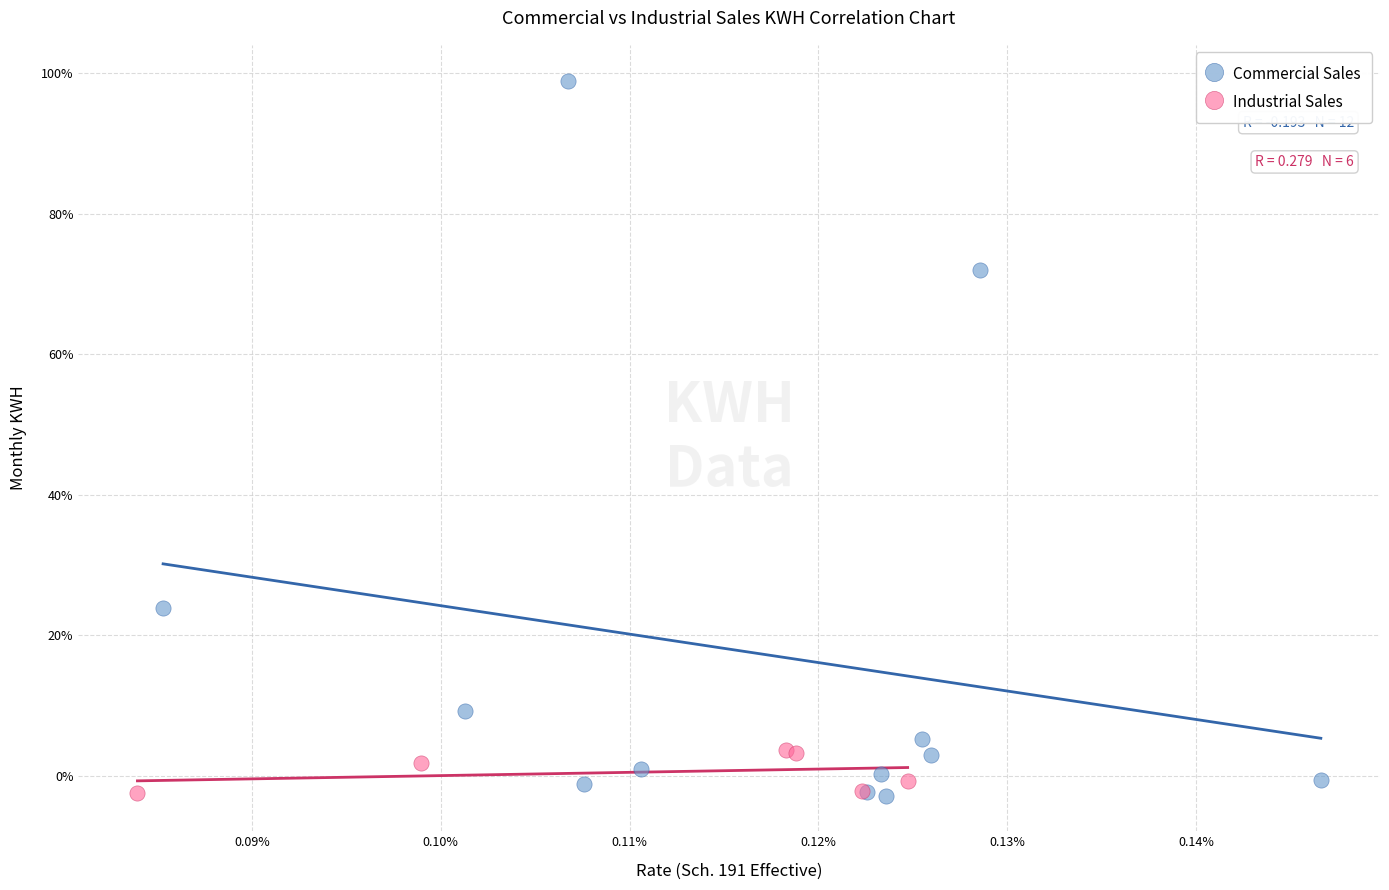

What are all the series names shown in the legend?

Commercial Sales, Industrial Sales